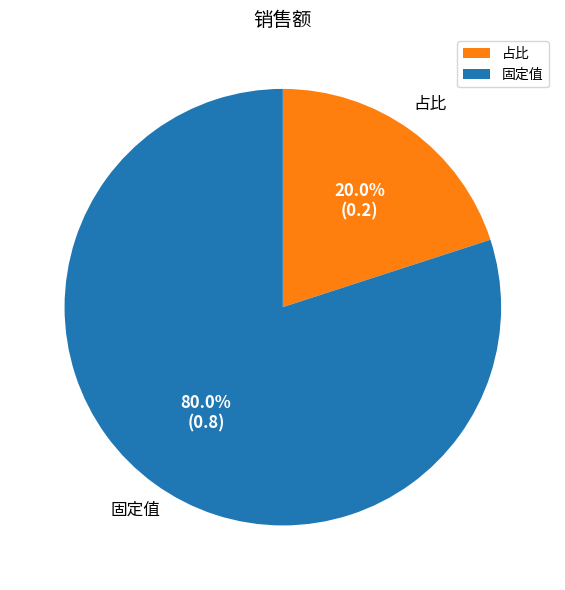

Between 固定值 and 占比, which is larger?

固定值